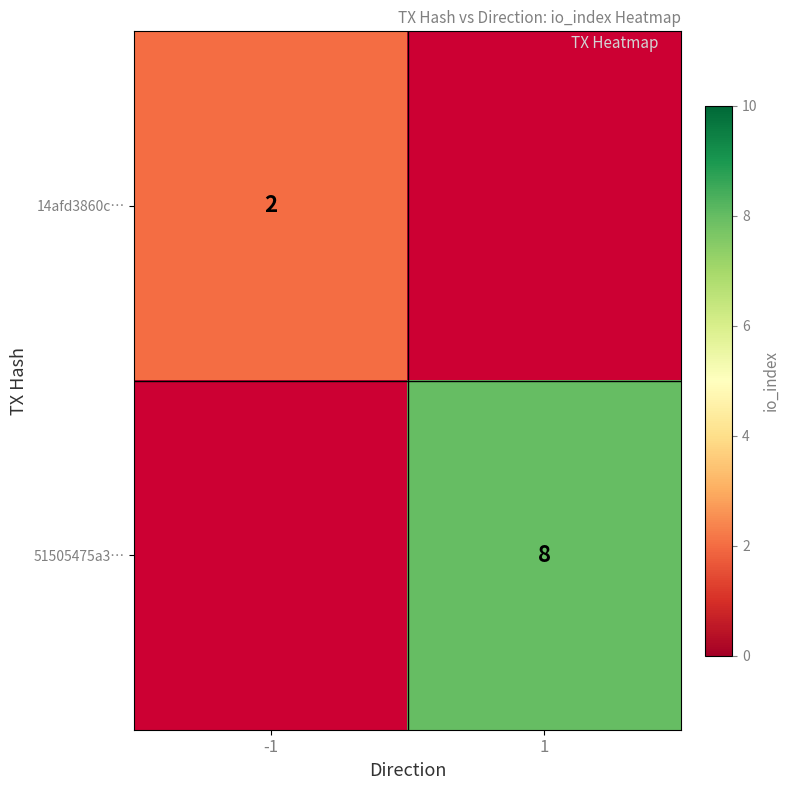

True or false: 14afd3860c… has a value of 1 at -1.

False